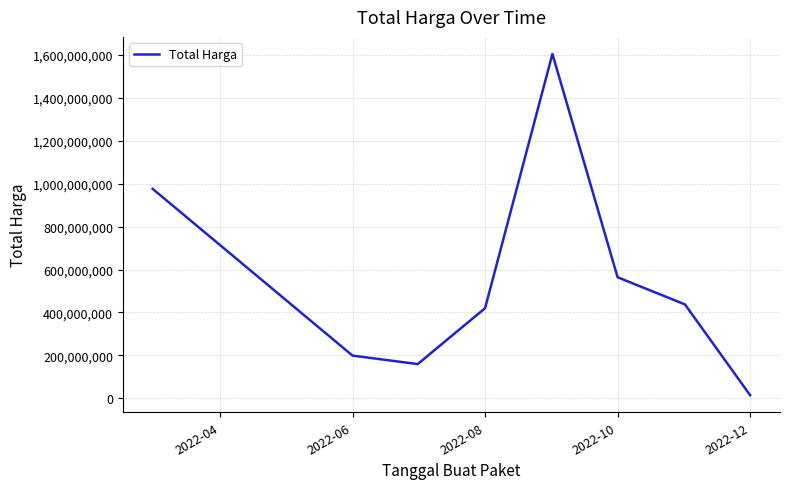

What is the sum of all values?

4375595175